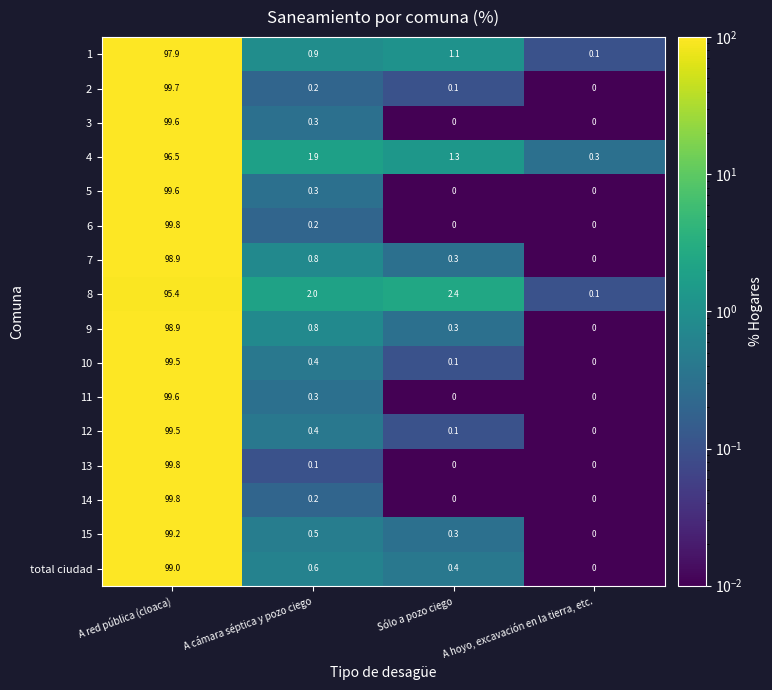

Which series changed the most between A red pública (cloaca) and A cámara séptica y pozo ciego?

13